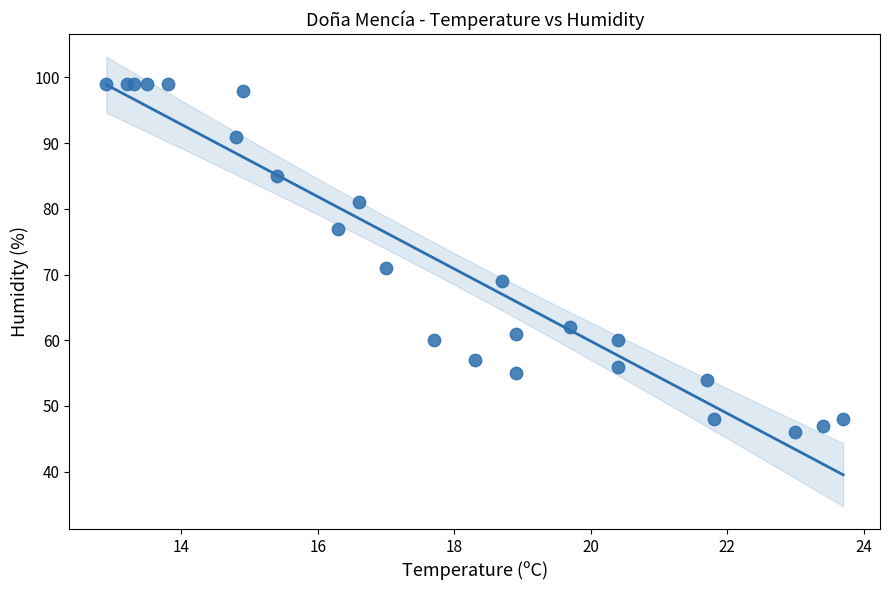

What Y value in the scatter plot is closest to 72?

71